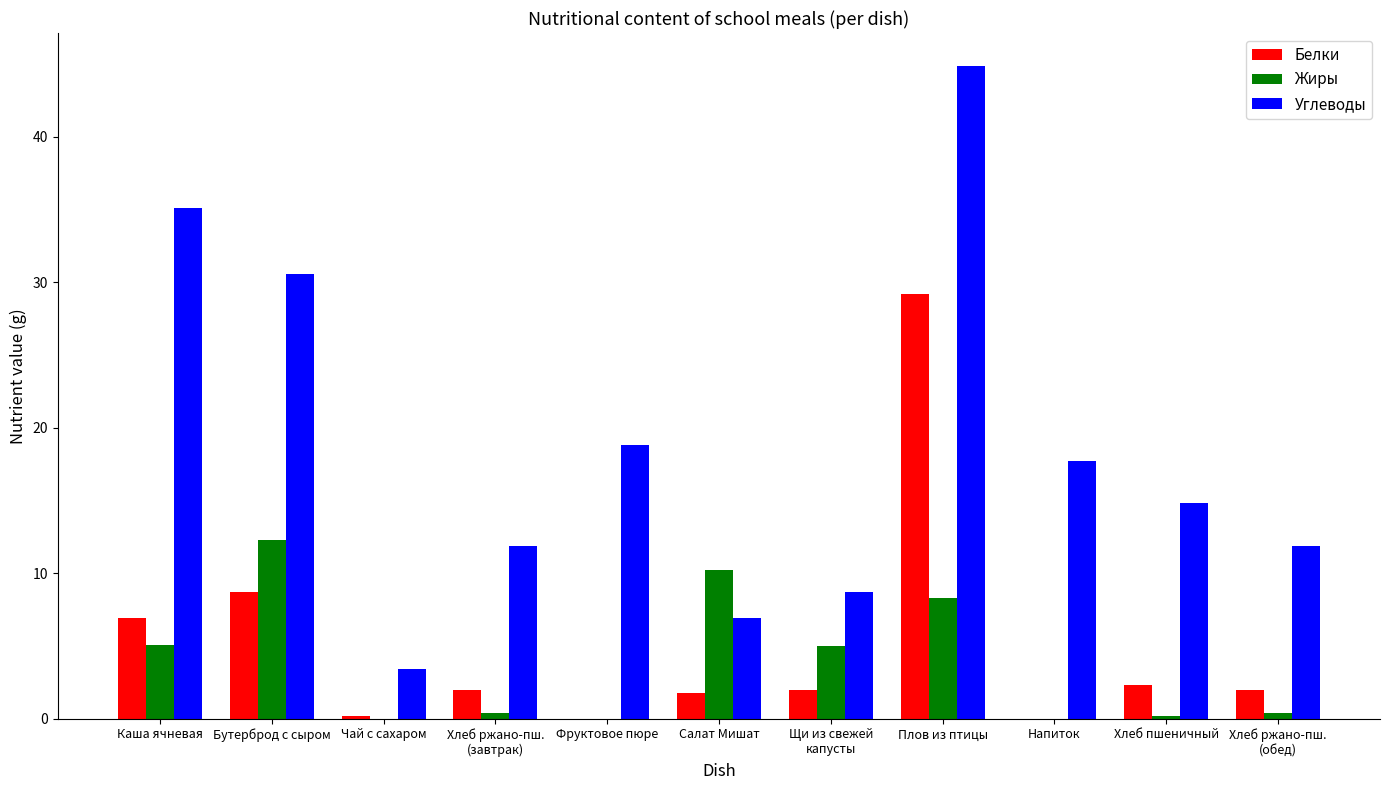

Does the chart contain stacked bars?

No